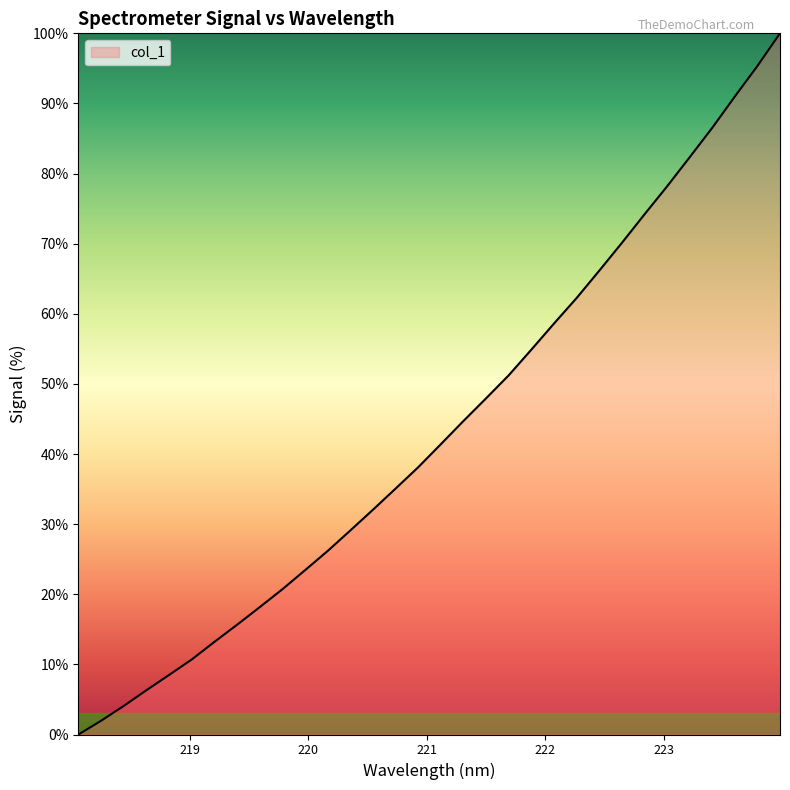

What is the maximum value shown in the chart?

100.0